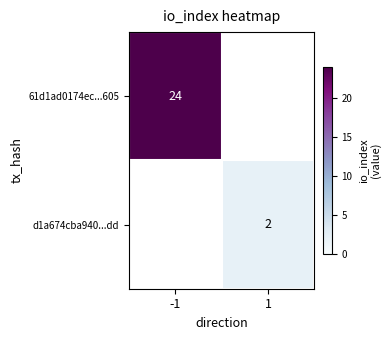

At how many categories does at least one series exceed 23?

1